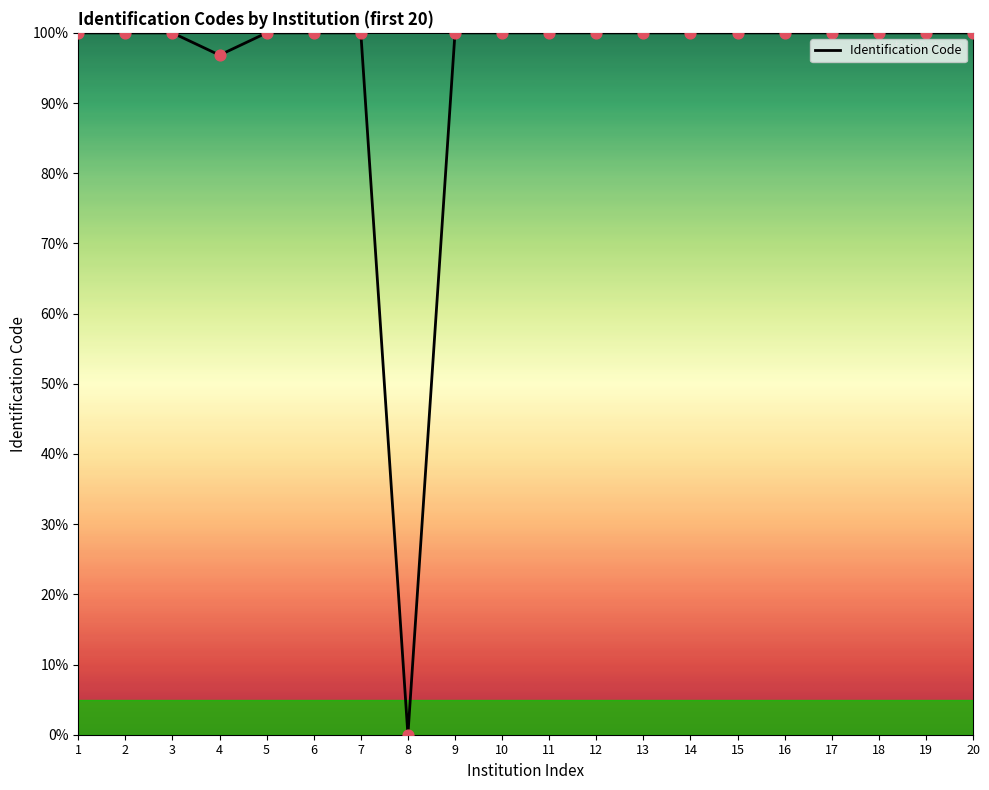

Approximately how many times larger is the value at 18 compared to 10?

1.0